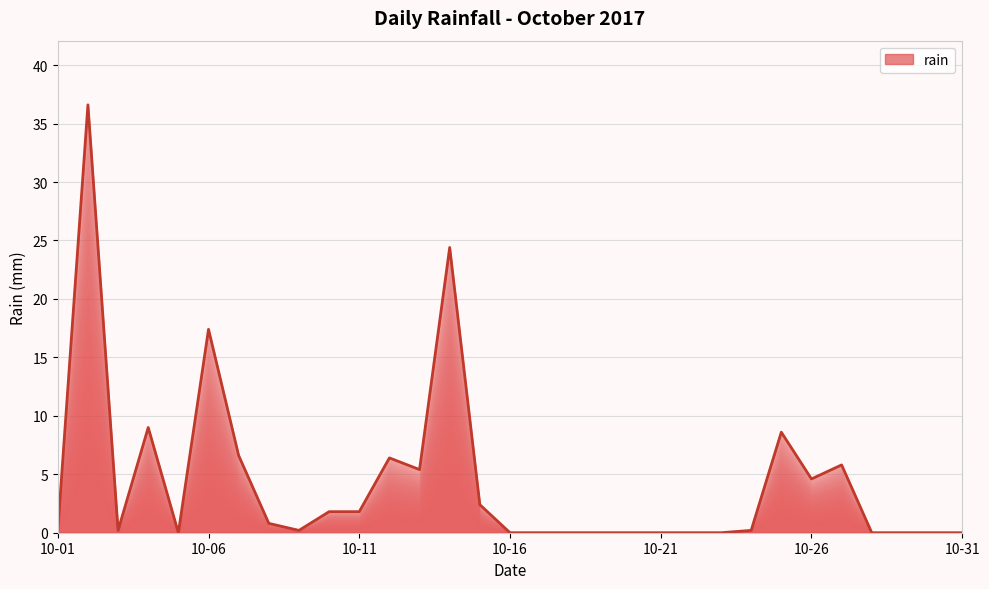

What is the difference between the maximum and minimum values?

36.6